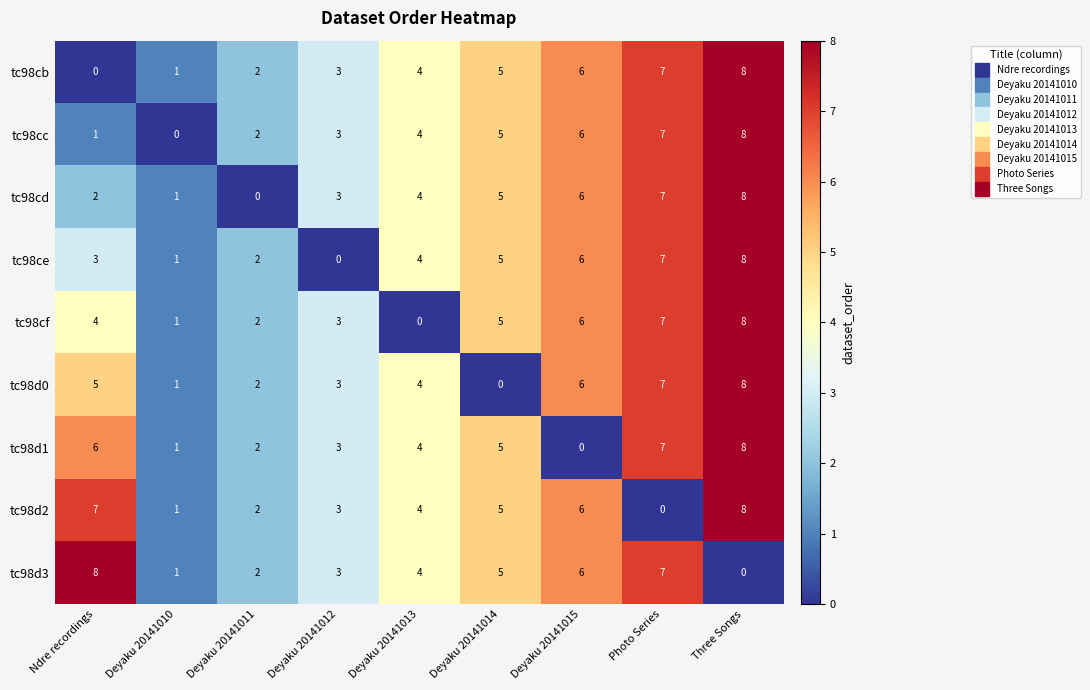

Is it true that tc98d2 equals 4 at Deyaku 20141015?

False